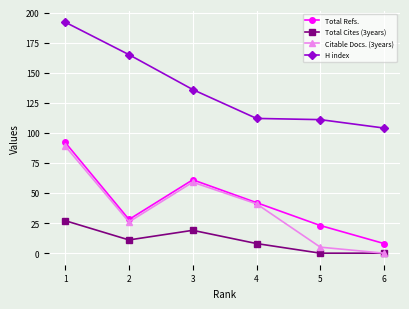

At which category does Citable Docs. (3years) reach its first local peak?

3